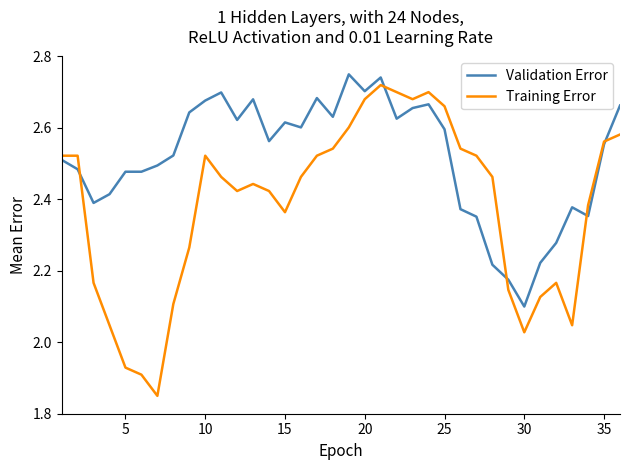

Which series has the widest spread of values?

Training Error